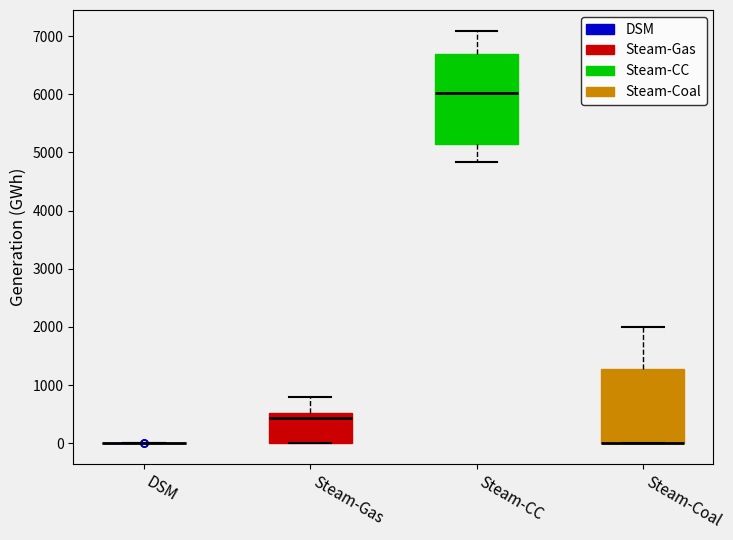

Reading left to right, transcribe this box plot: for each box, give where its median line is, the range the box spans, and where its two whiskers end, as read against the y-axis. The values are not printed on the chart, so give them approximately, as read against the axis.

DSM: box collapsed to a line at 0, whiskers 0 to 0
Steam-Gas: median 400, box 0 to 500, whiskers 0 to 800
Steam-CC: median 6000, box 5100 to 6700, whiskers 4800 to 7100
Steam-Coal: median 0 (drawn on the box's lower edge), box 0 to 1300, whiskers 0 to 2000